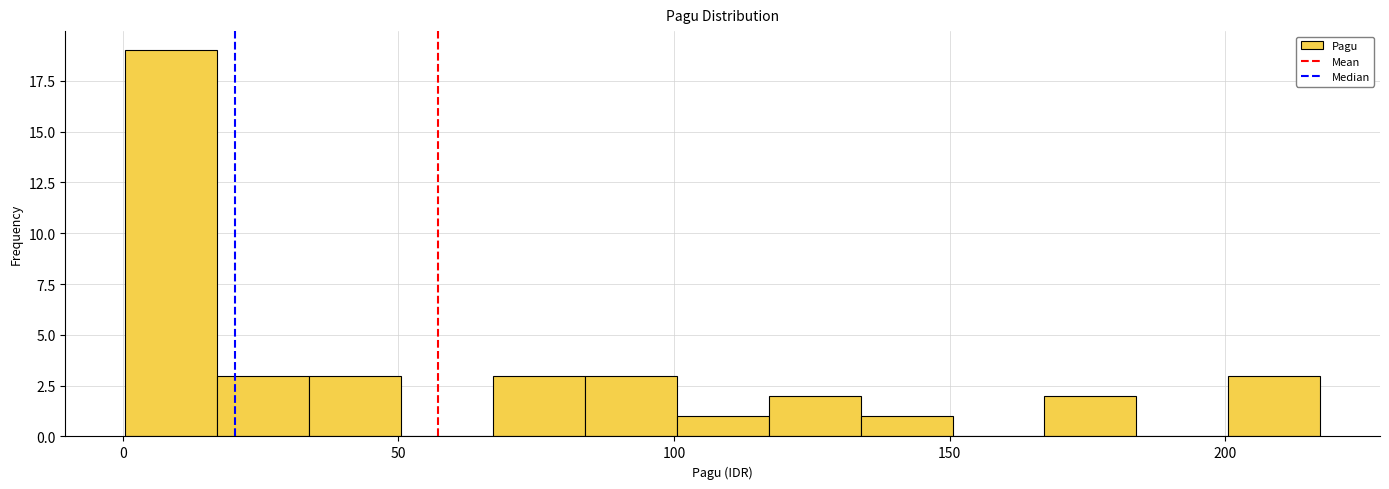

Around what value on the x-axis is the tallest bar? Give the approximate position of its centre, as read against the axis.

10